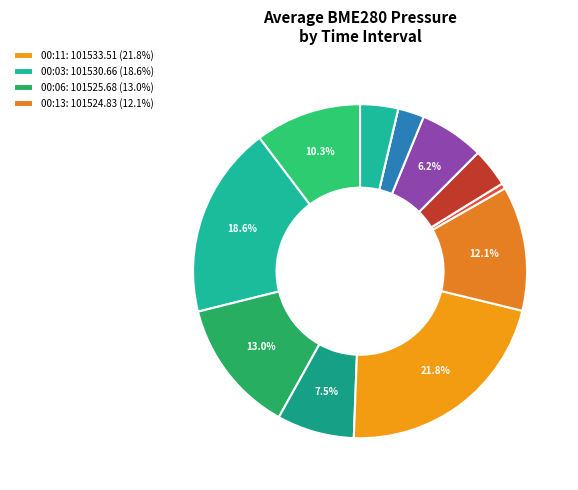

Which category has the biggest portion of the pie?

00:11